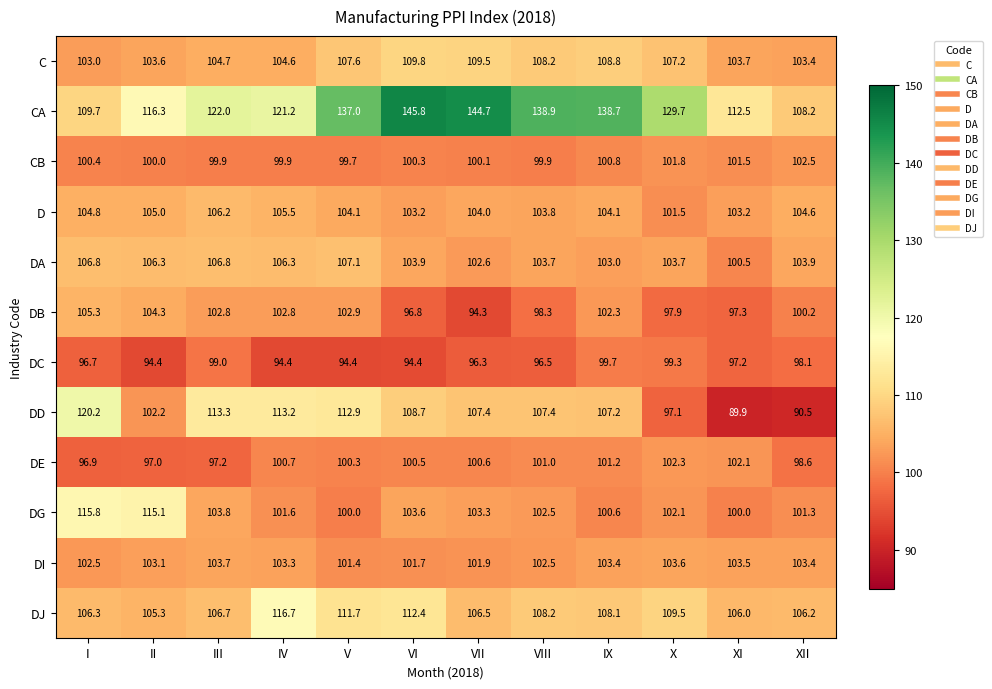

At how many categories does at least one series exceed 91?

12